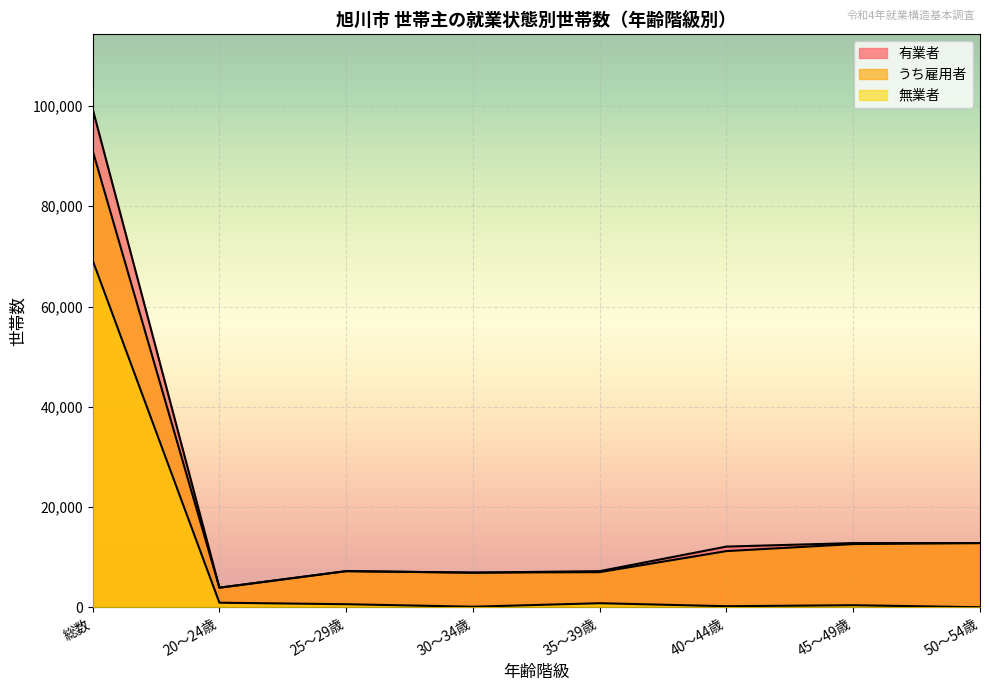

Which label corresponds to the smallest value in the chart?

50～54歳